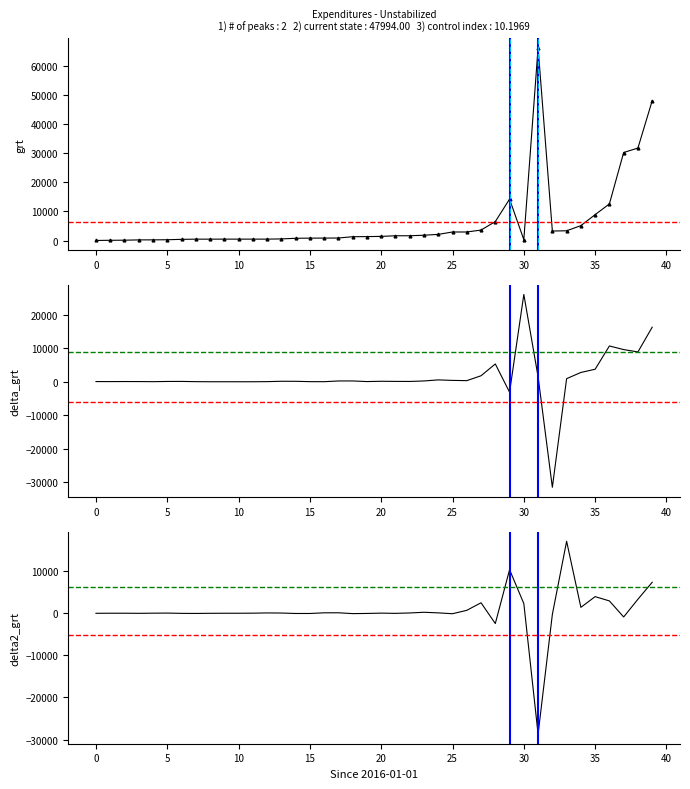

How many interior local peaks does the delta_grt series have?

9